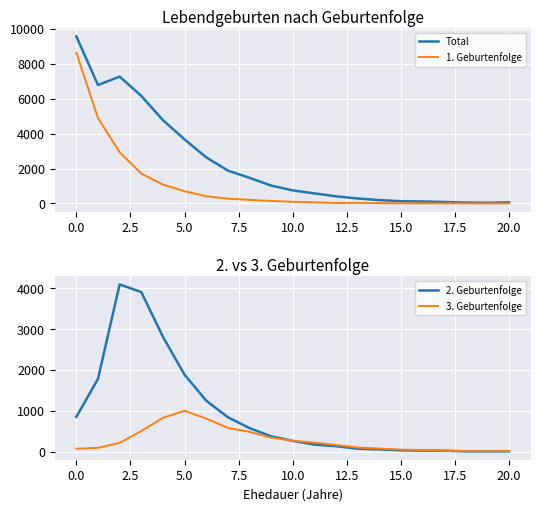

True or false: 1. Geburtenfolge and Total cross at least once.

False